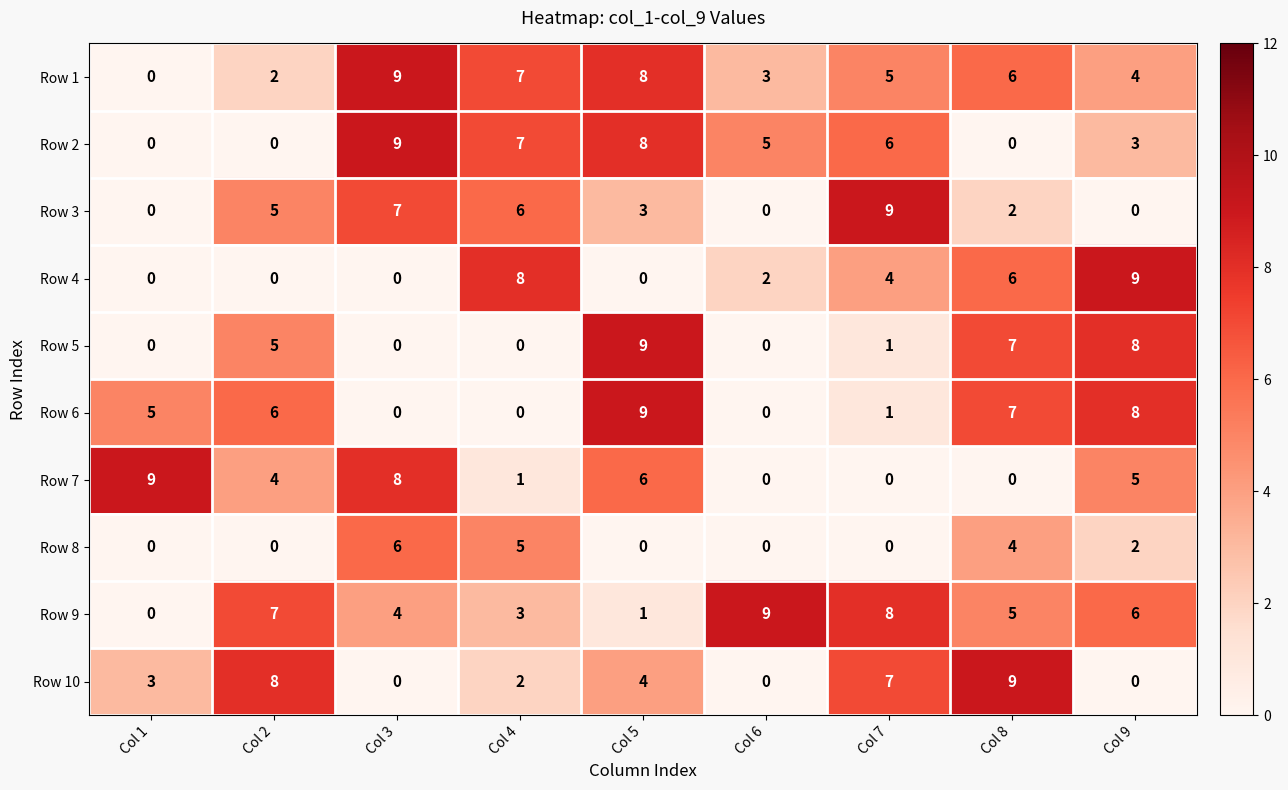

What is the difference between the maximum and minimum values in the Row 5 series?

9